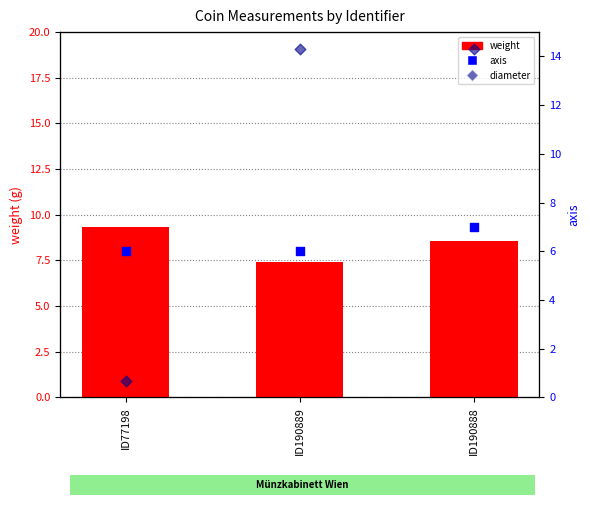

At how many categories does at least one series exceed 13?

3